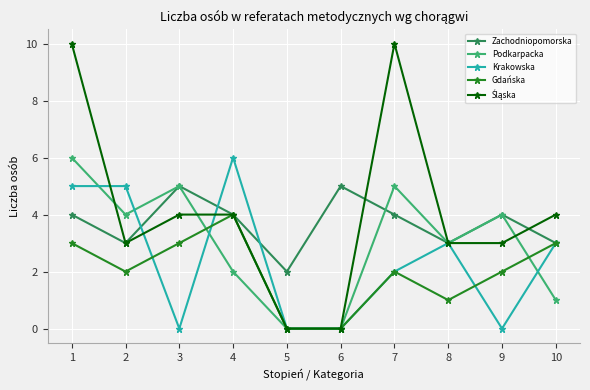

Is it true that Krakowska equals 3 at 3?

False